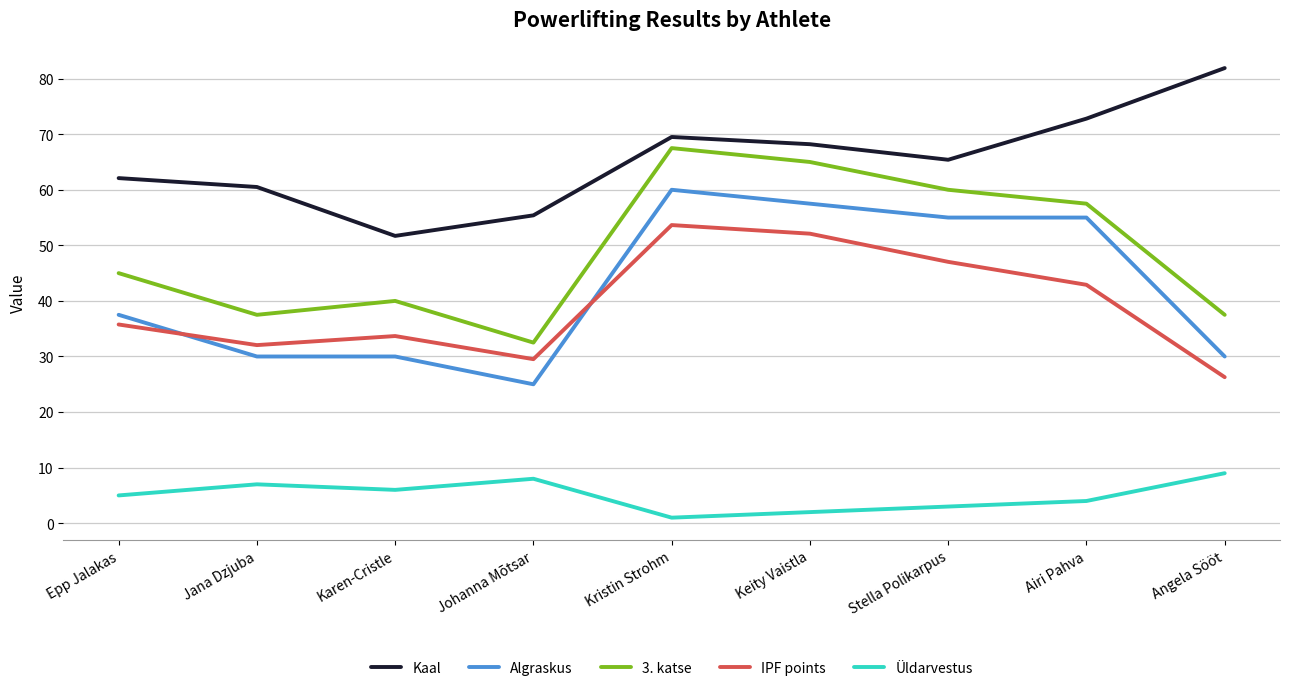

What is the minimum value for Kaal?

51.7